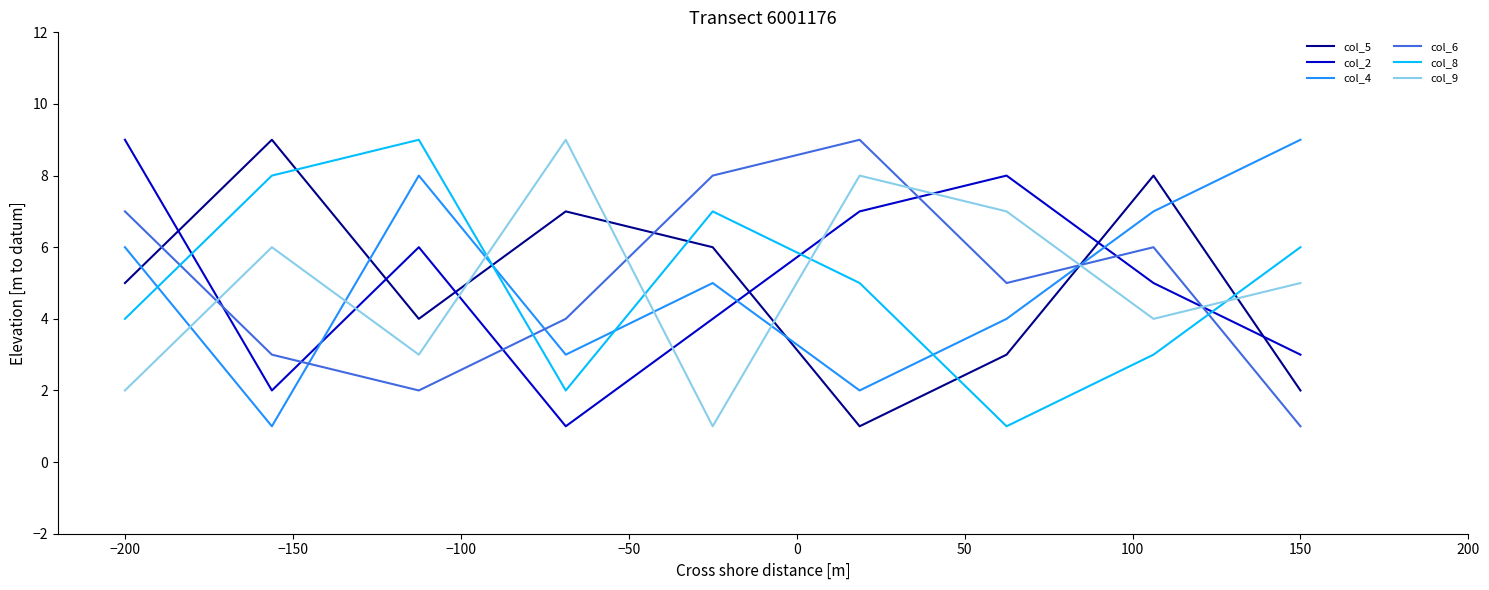

True or false: col_5 and col_8 cross at least once.

True